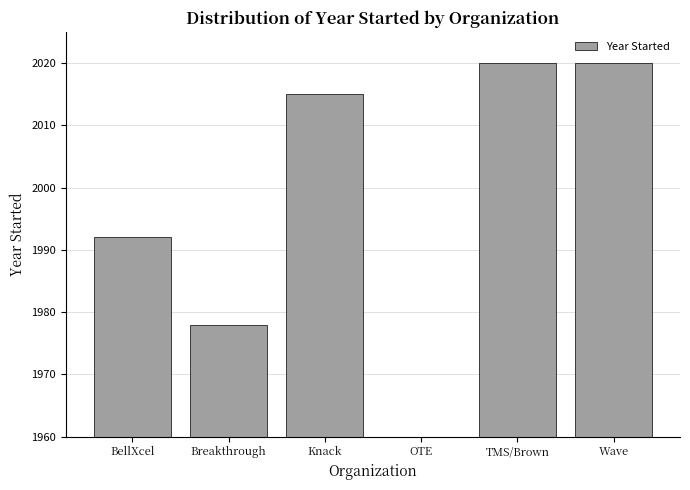

What is the difference between the maximum and minimum values?

2020